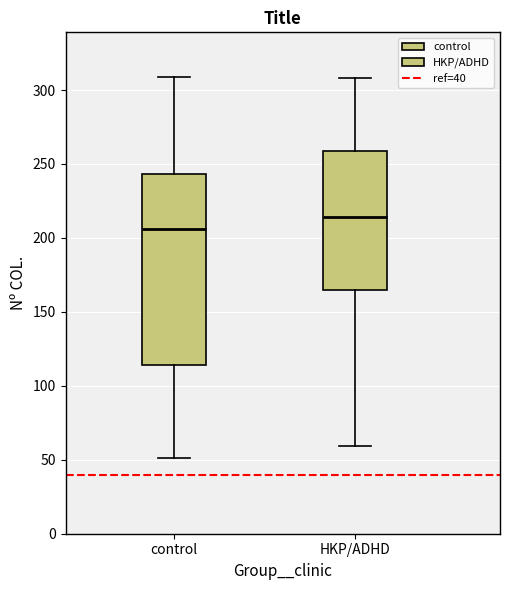

Reading left to right, transcribe this box plot: for each box, give where its median line is, the range the box spans, and where its two whiskers end, as read against the y-axis. The values are not printed on the chart, so give them approximately, as read against the axis.

control: median 205, box 115 to 245, whiskers 50 to 310
HKP/ADHD: median 215, box 165 to 260, whiskers 60 to 310